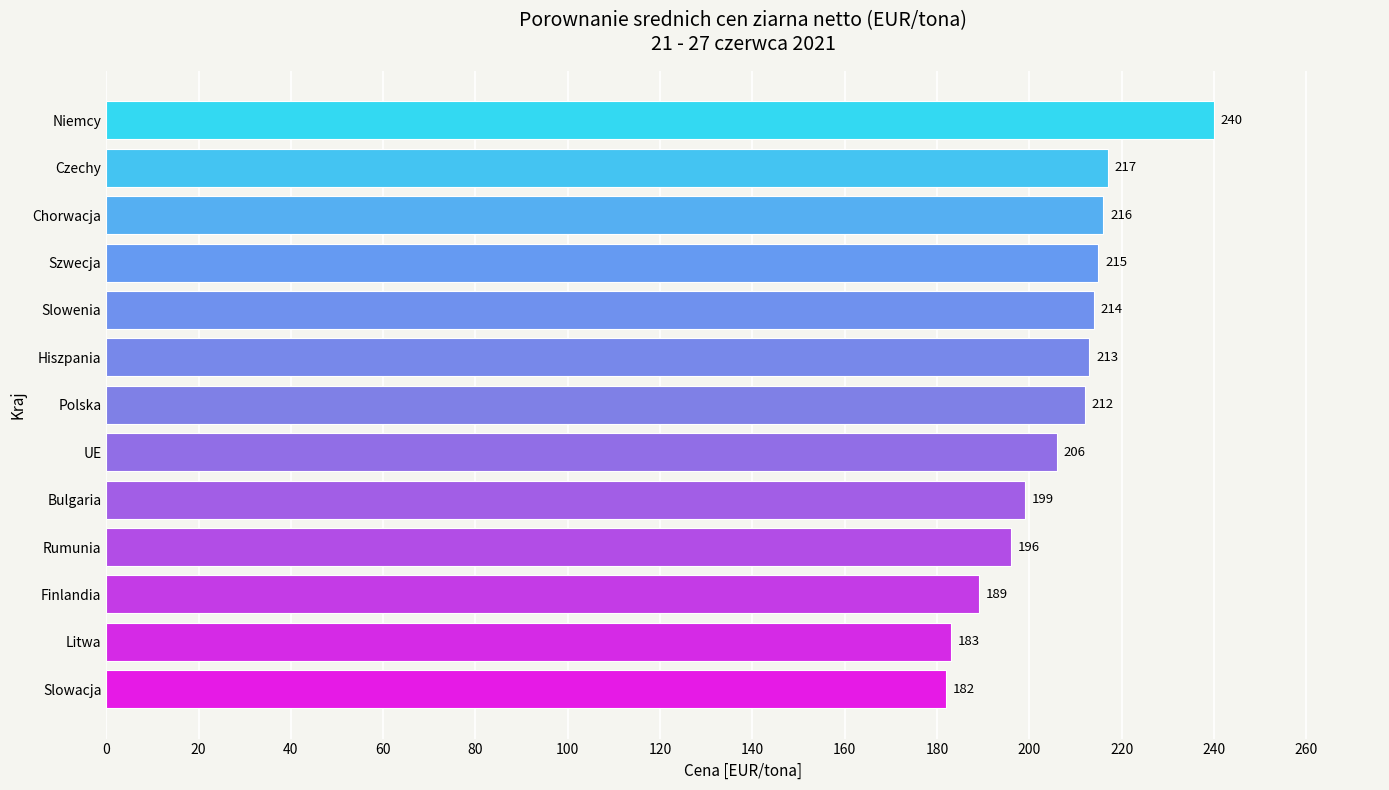

The chart shows a value of 342 at UE. True or false?

False